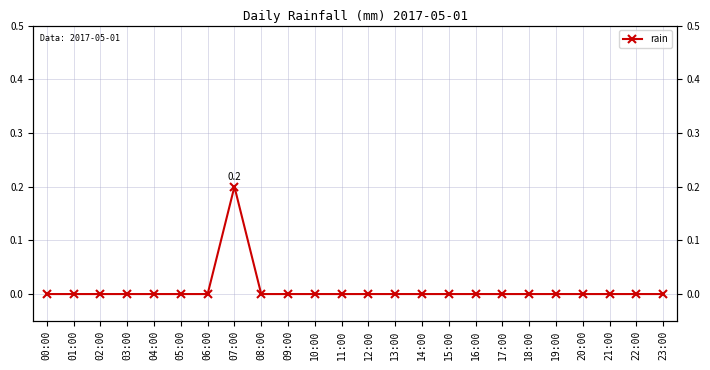

Where is the first local maximum?

07:00